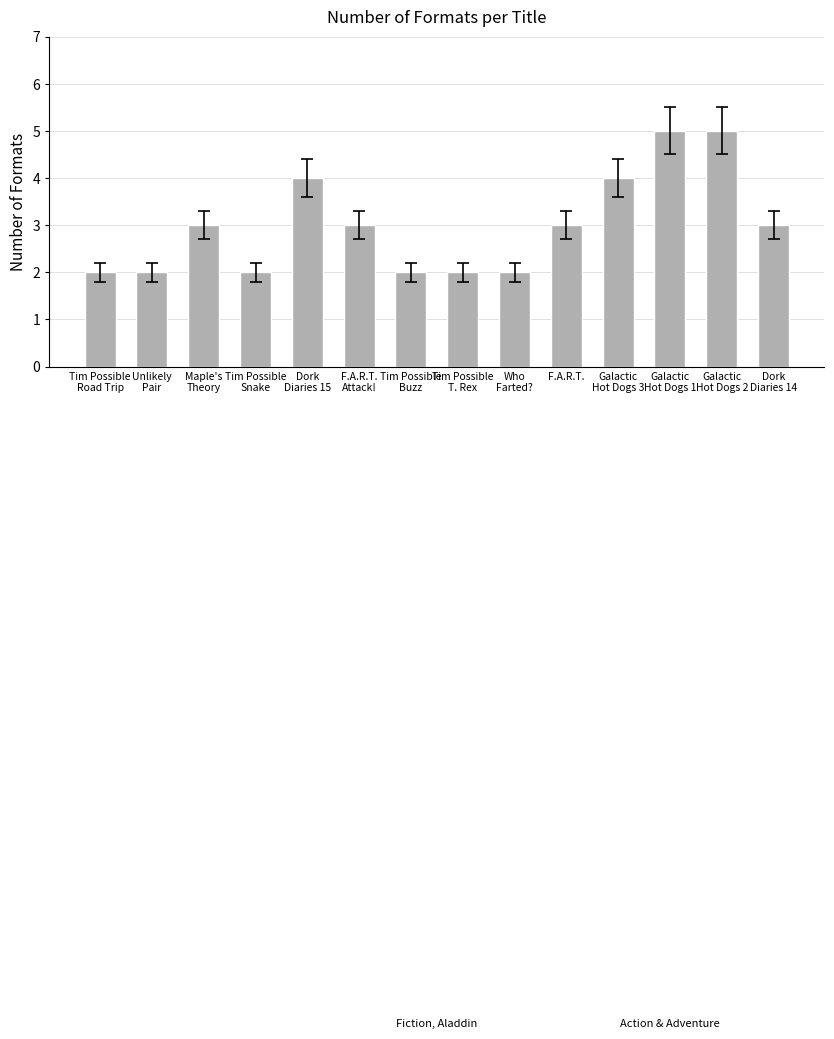

Reading left to right, transcribe all the data shown in this chart.

2	2	3	2	4	3	2	2	2	3	4	5	5	3